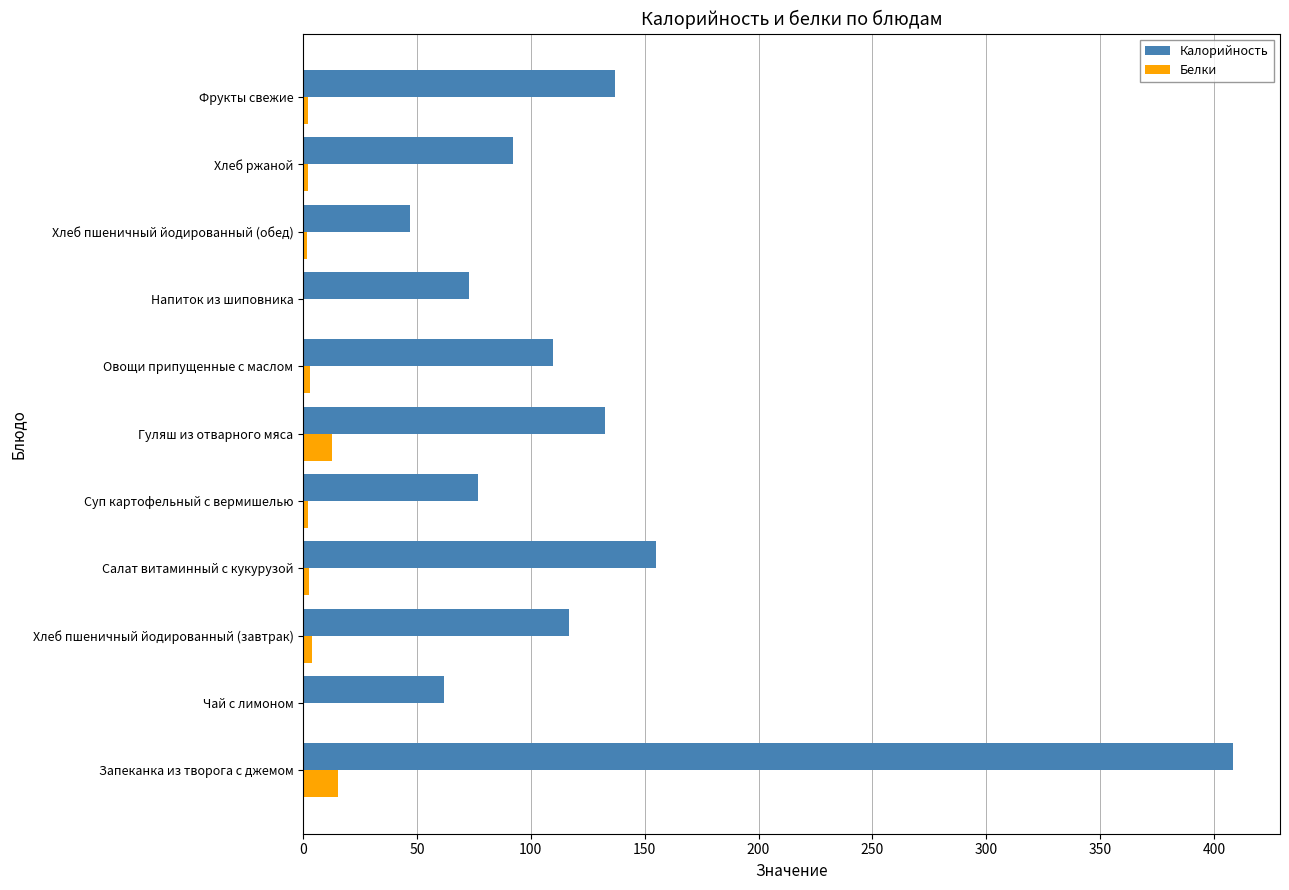

Which series has the largest total across all categories?

Калорийность